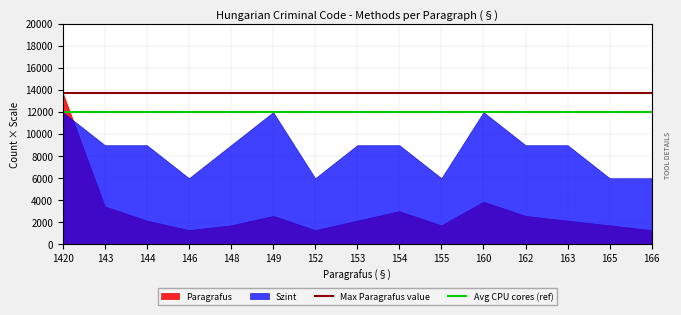

List the series in order of their peak value, highest first.

Paragrafus, Szint